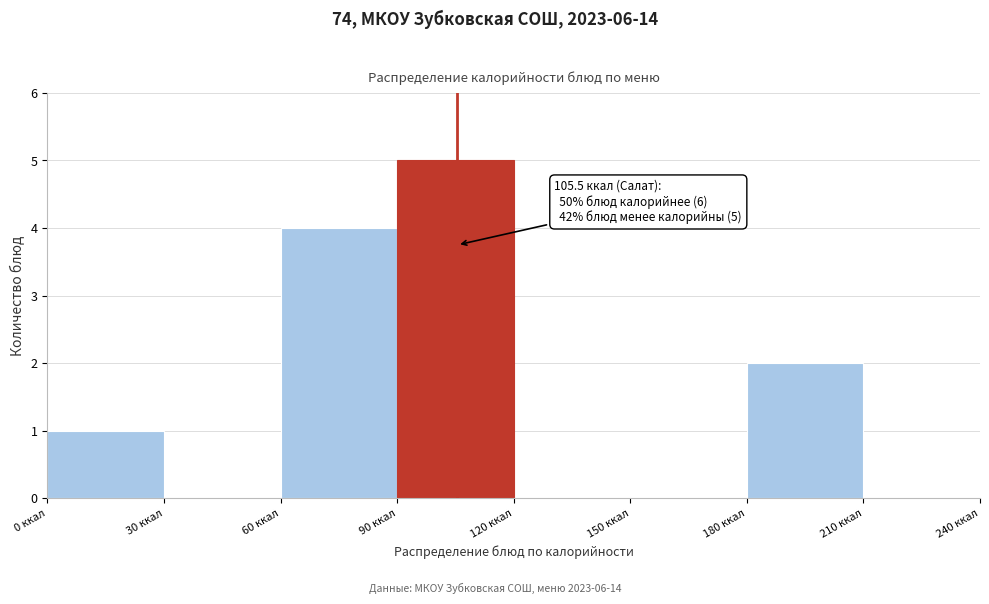

Which range on the x-axis has the tallest bar?

90 to 120